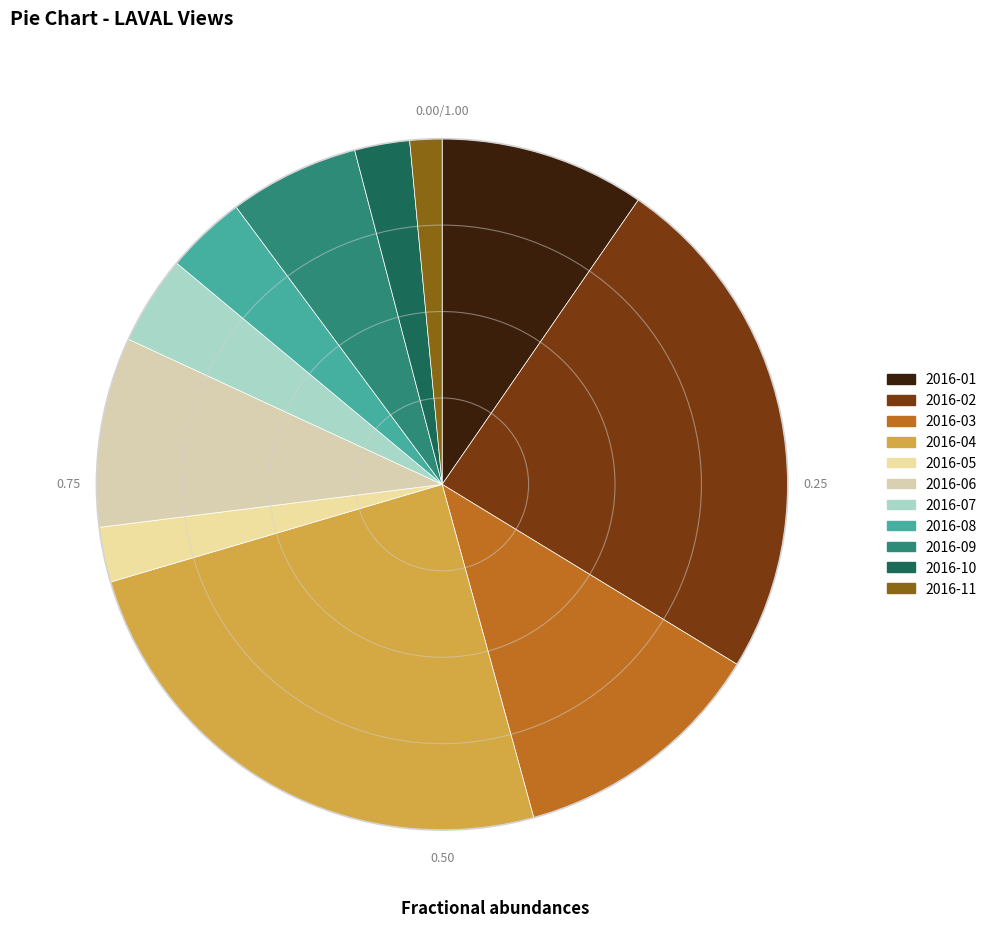

How many segments does this pie chart have?

11